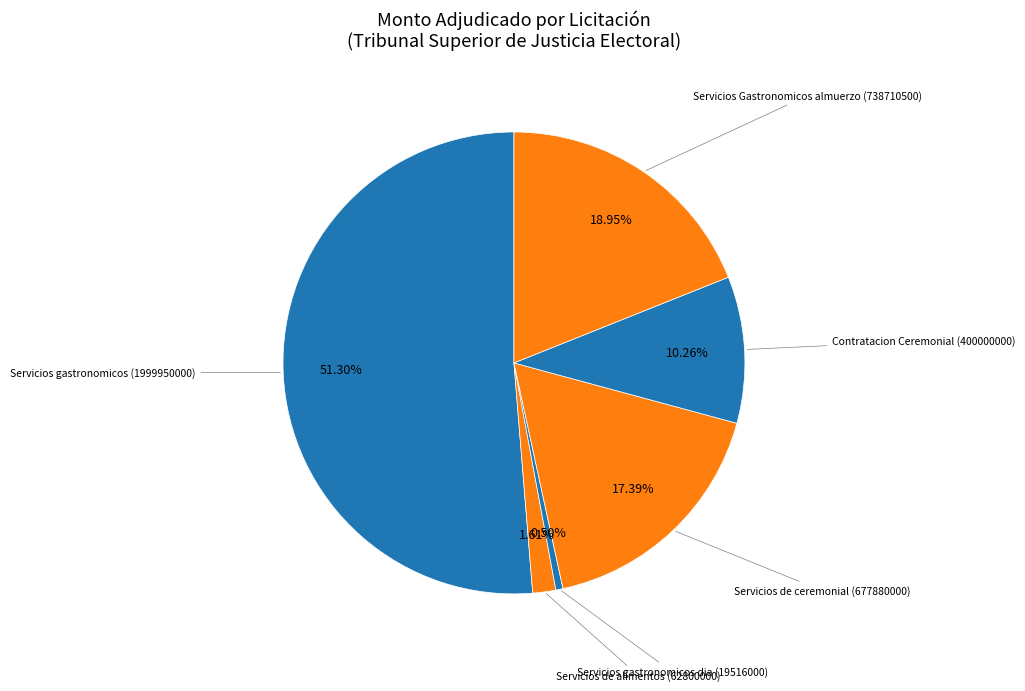

How many segments does this pie chart have?

6